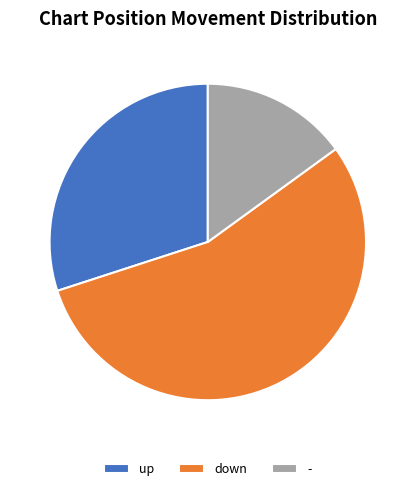

True or false: up accounts for 30% of the total.

True